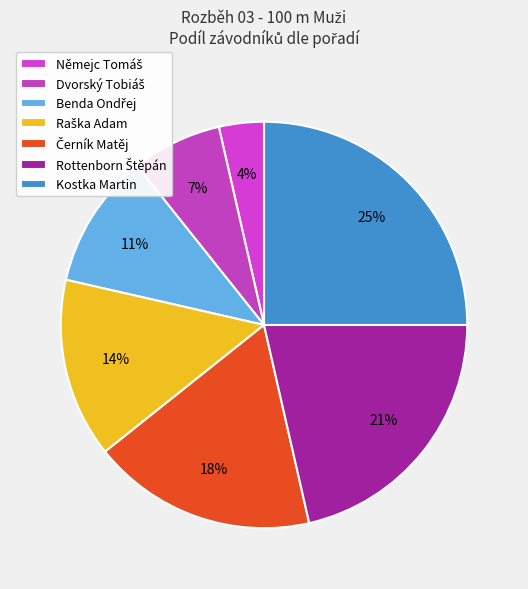

What is the ratio of the value at Raška Adam to the value at Němejc Tomáš?

4.0